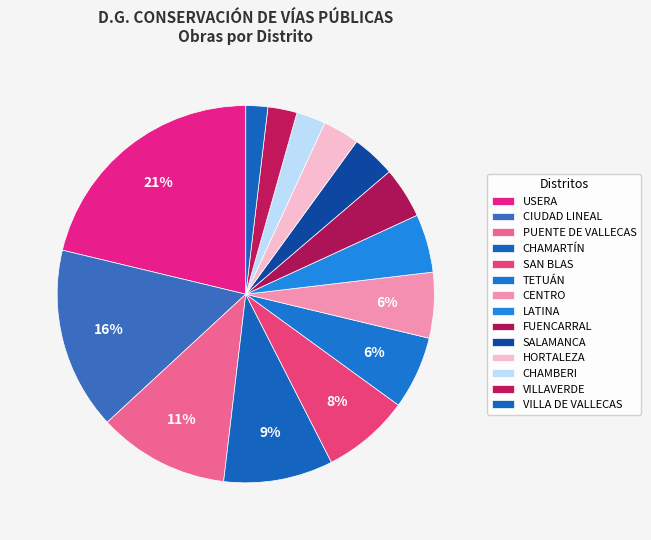

How many segments does this pie chart have?

14